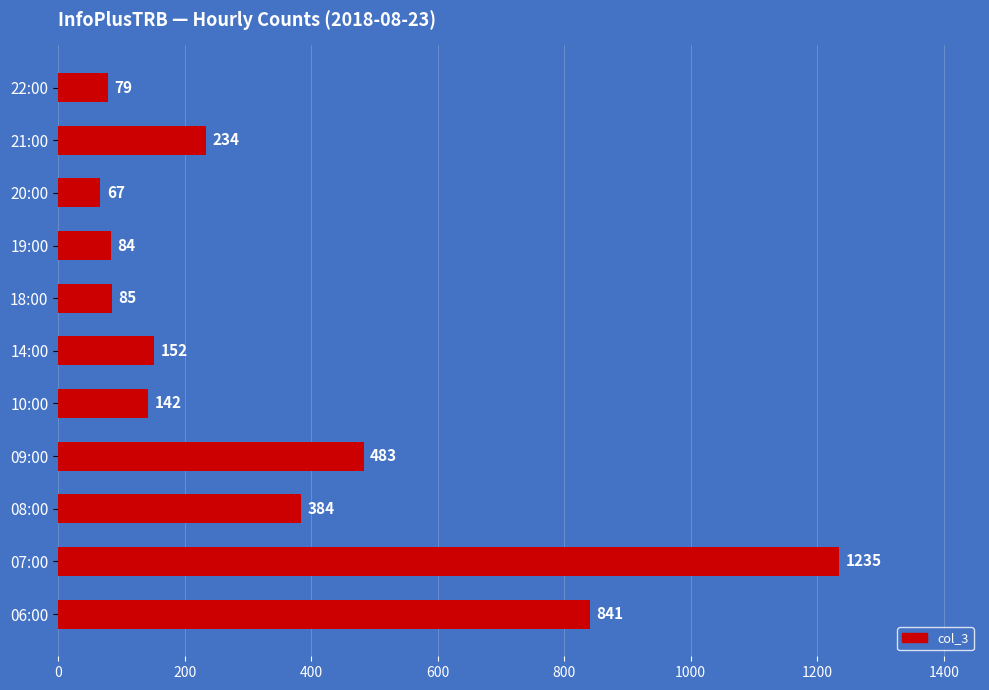

How many data points does each series have?

11